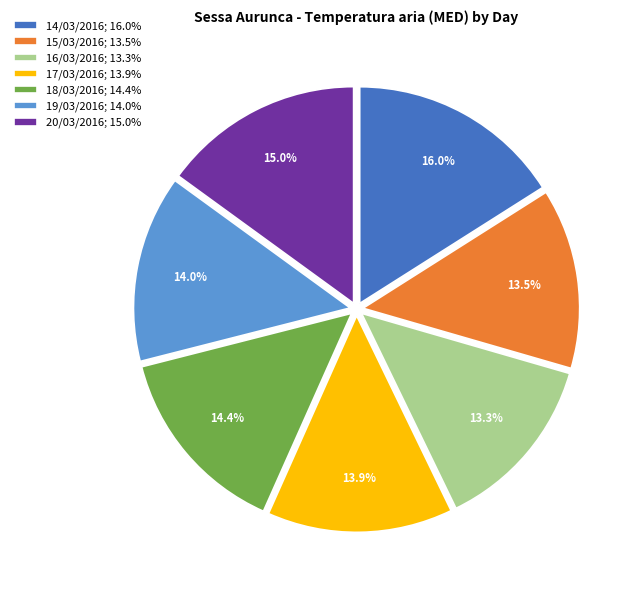

Between 16/03/2016; 13.3% and 18/03/2016; 14.4%, which is larger?

18/03/2016; 14.4%